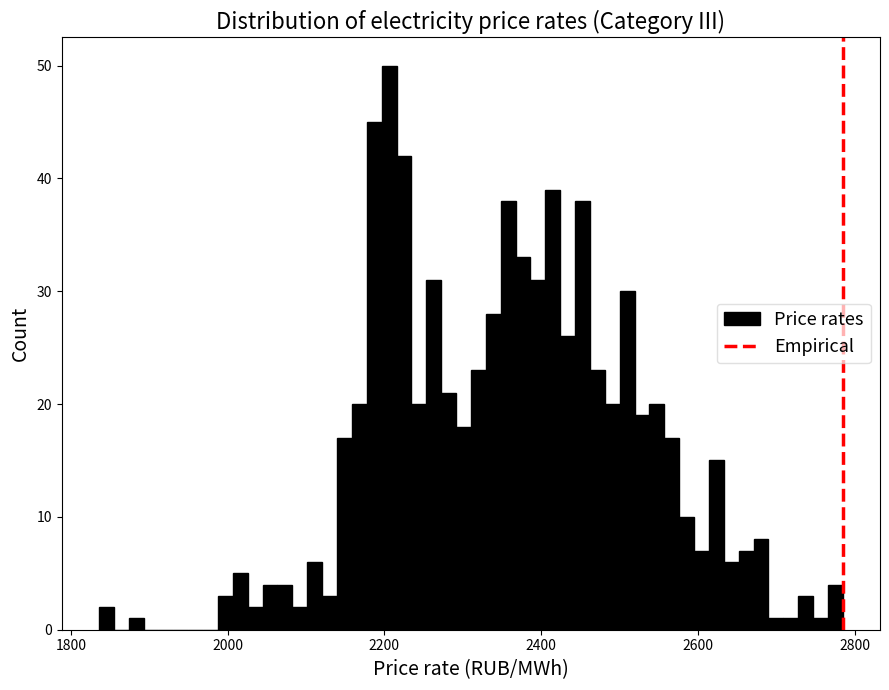

Read against the x-axis, roughly where is the centre of the tallest bar?

2200